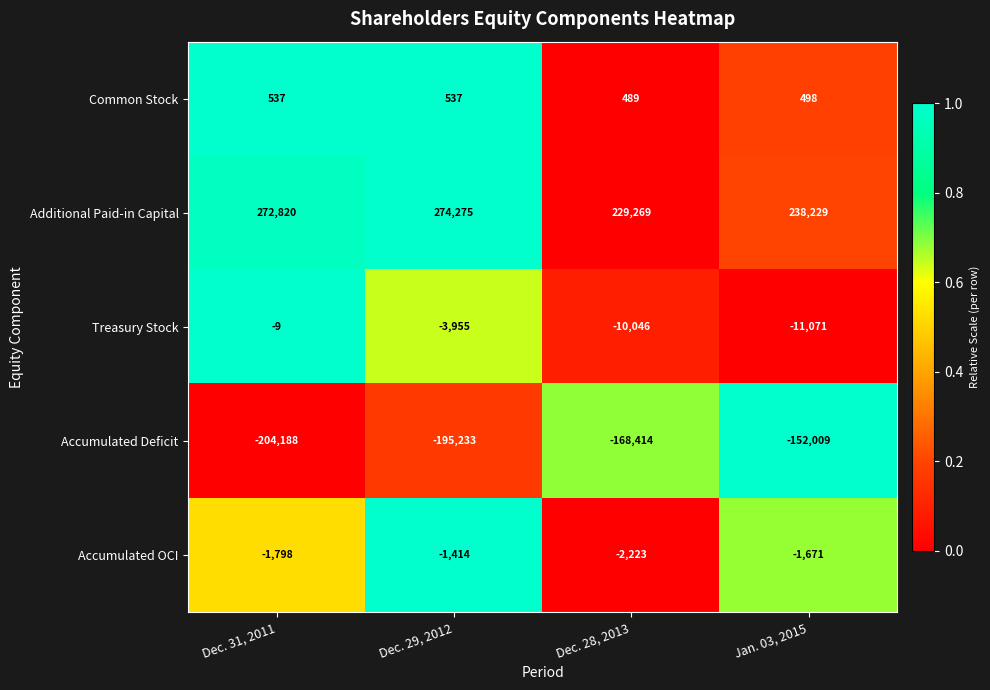

Reading left to right, what are all the values shown in this chart?

Common Stock: 537	537	489	498
Additional Paid-in Capital: 272820	274275	229269	238229
Treasury Stock: -9	-3955	-10046	-11071
Accumulated Deficit: -204188	-195233	-168414	-152009
Accumulated OCI: -1798	-1414	-2223	-1671